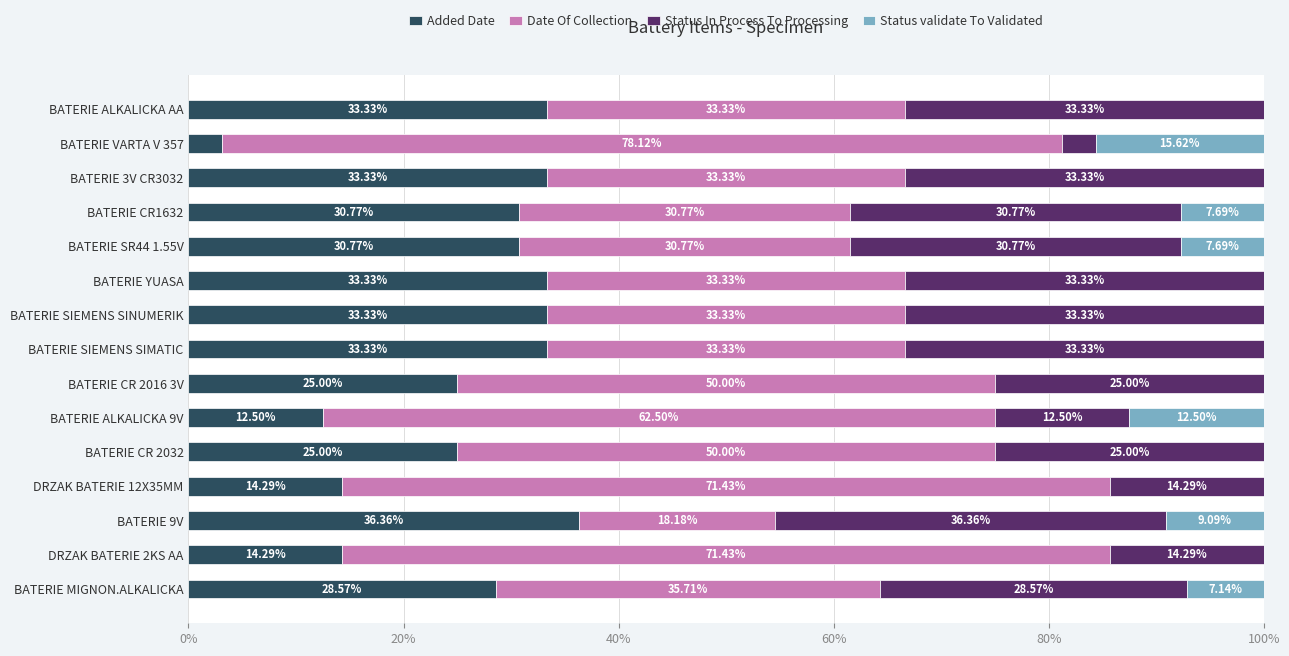

What is the total value across all series at BATERIE 3V CR3032?

100.0